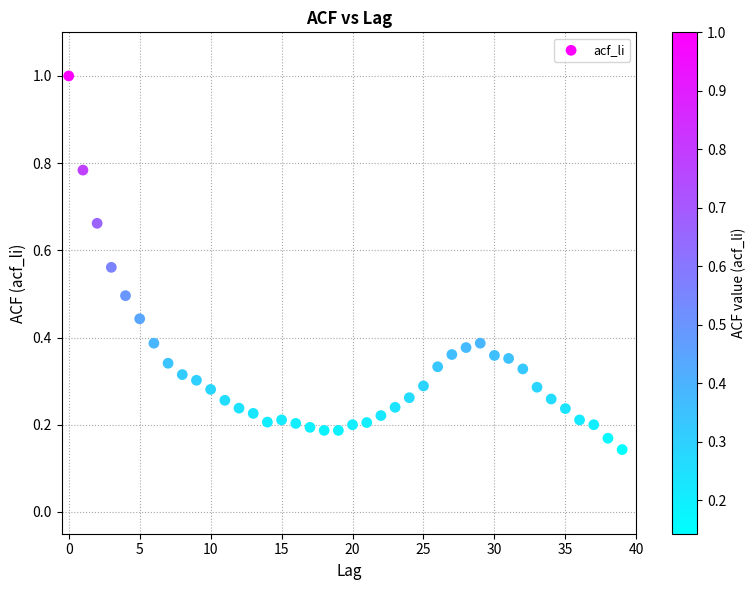

What is the range of Y values (max minus min)?

0.9